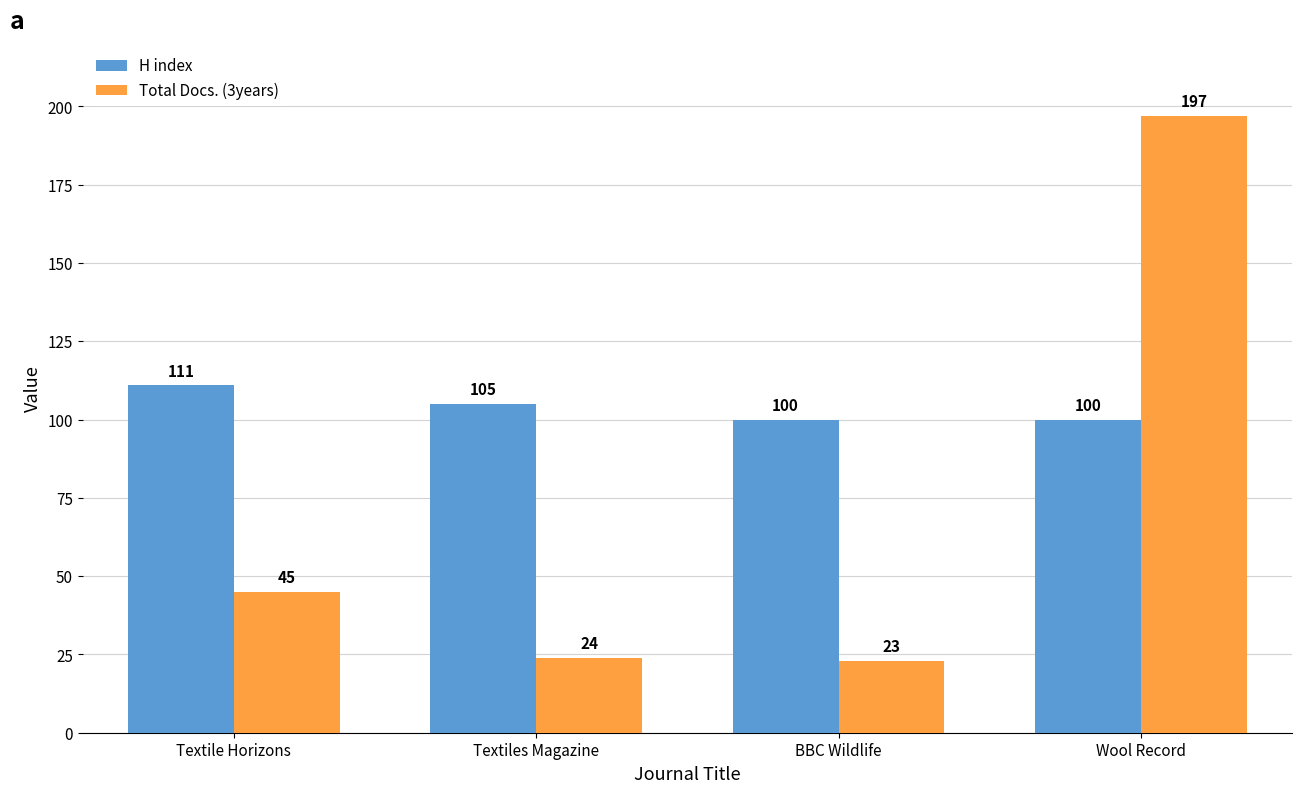

What is the difference between the maximum and minimum values in the Total Docs. (3years) series?

174